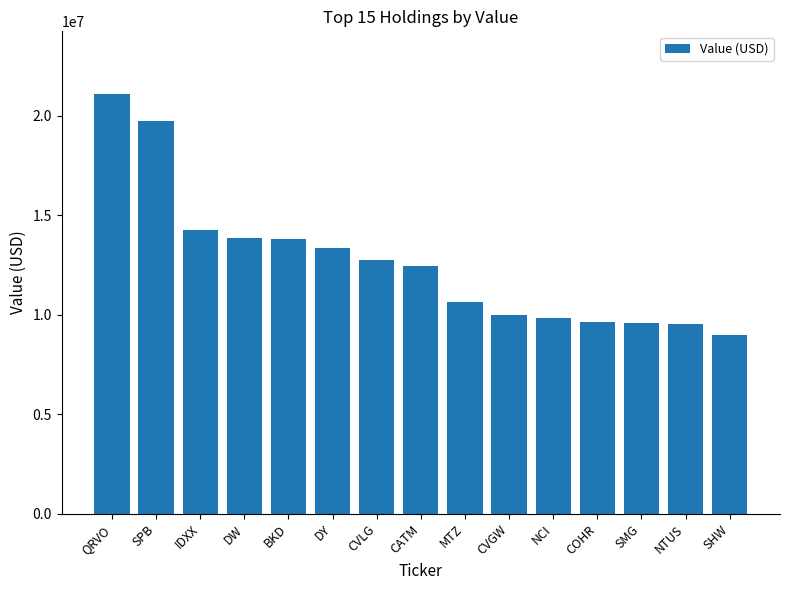

Are the bars horizontal?

No